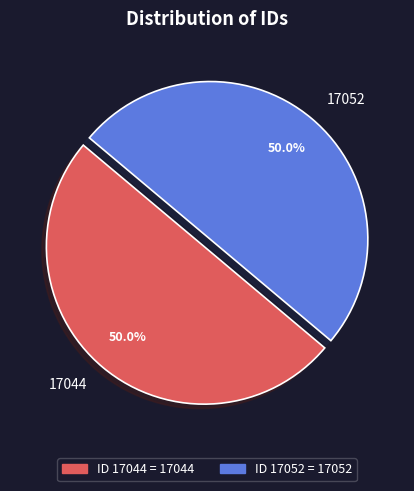

To the nearest percent, what portion does 17044 represent?

50%